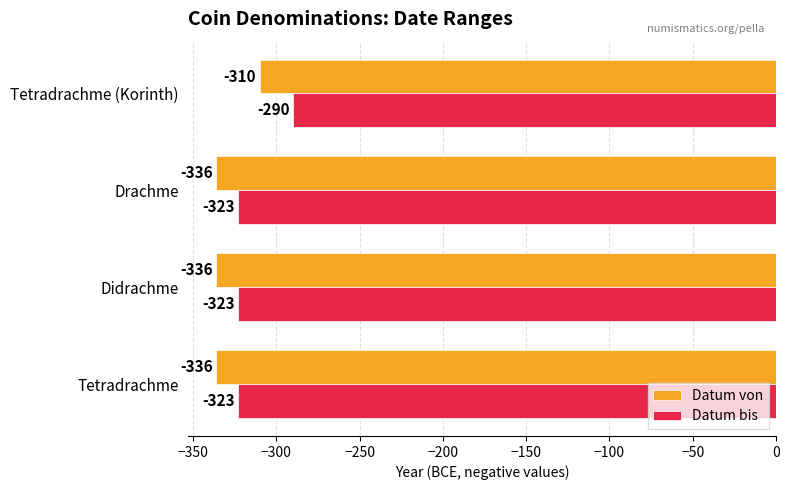

Rank the series at Drachme from lowest to highest value.

Datum von, Datum bis